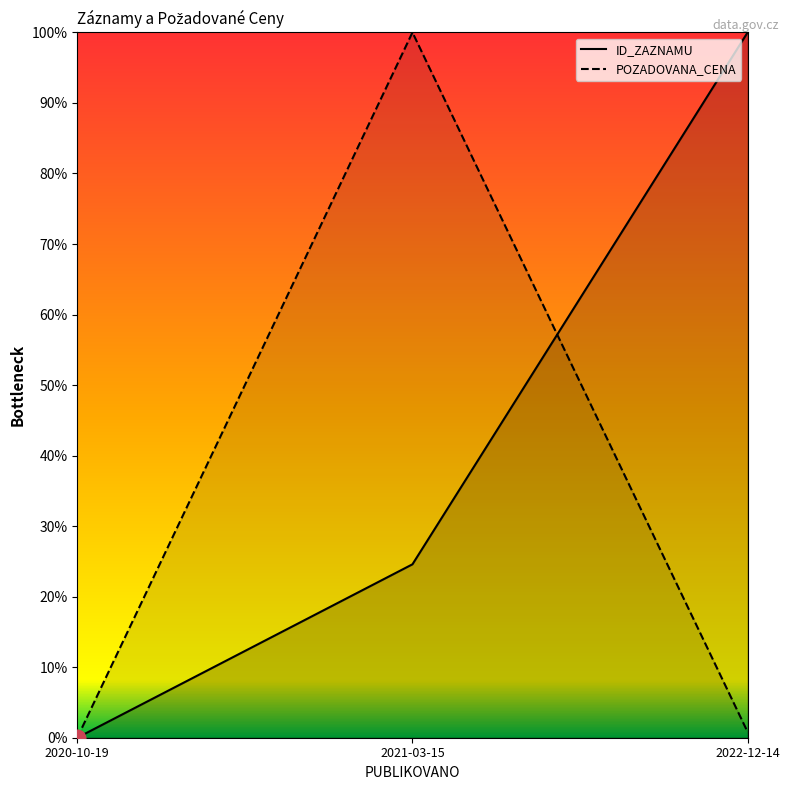

Reading left to right, what are all the values shown in this chart?

0.0	1.0	0.0